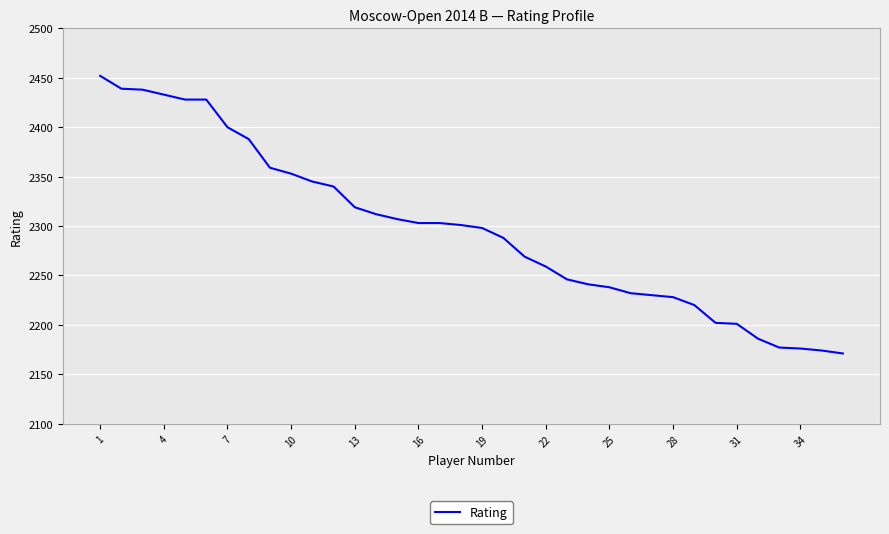

What is the maximum value shown in the chart?

2452